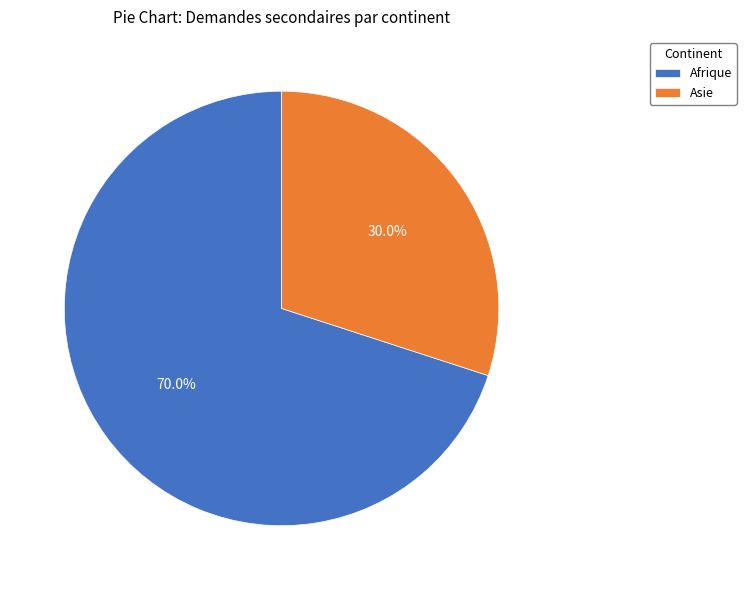

What portion of the pie excludes Asie?

70.0%